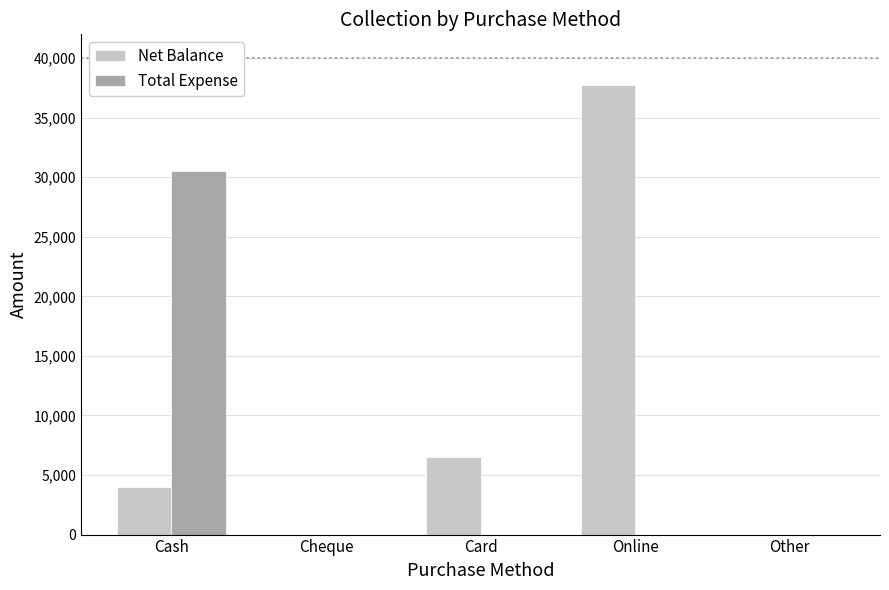

What is the highest value of the Total Expense series?

30500